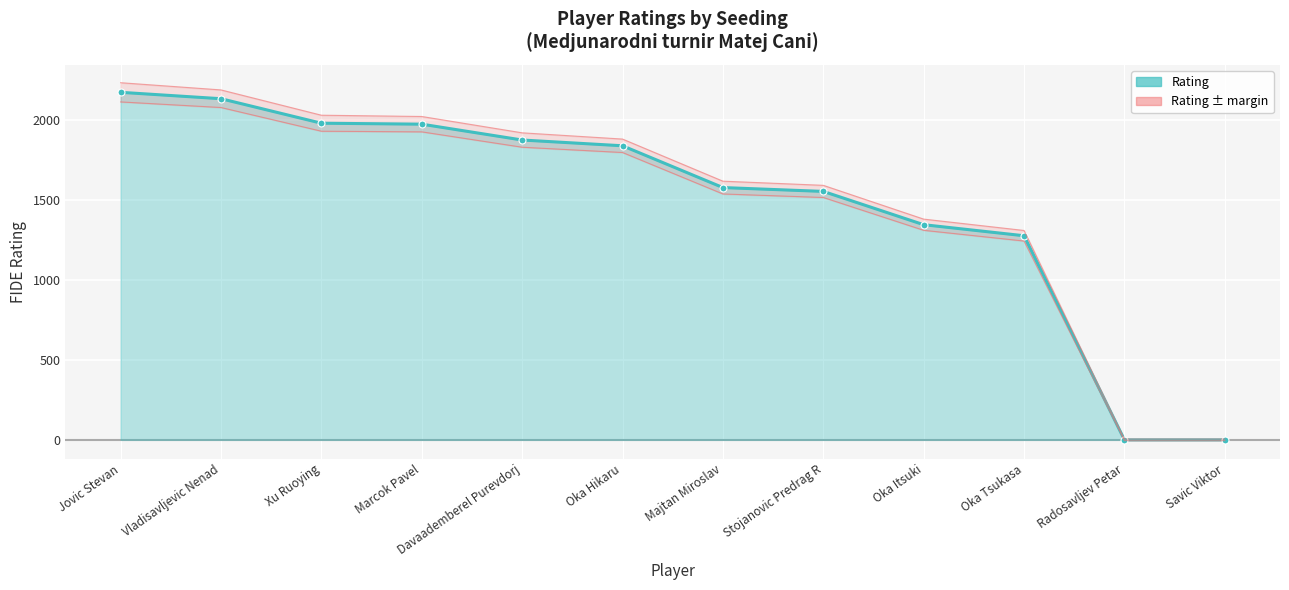

True or false: Rating ± margin and Rating intersect in this chart.

False